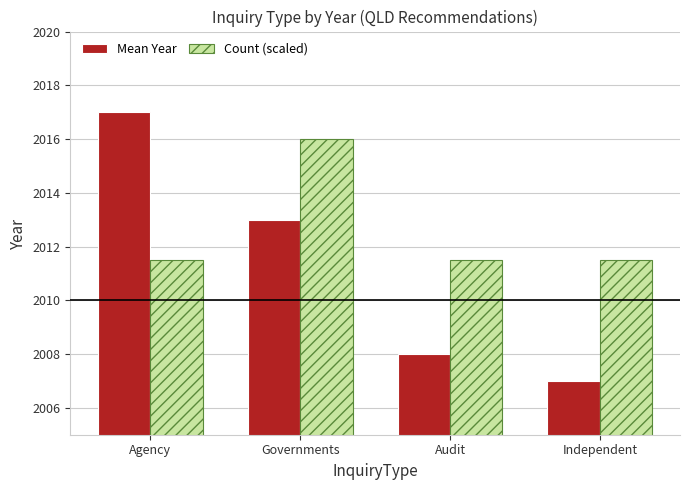

The value of Count (scaled) at Audit is 2011.5. True or false?

True